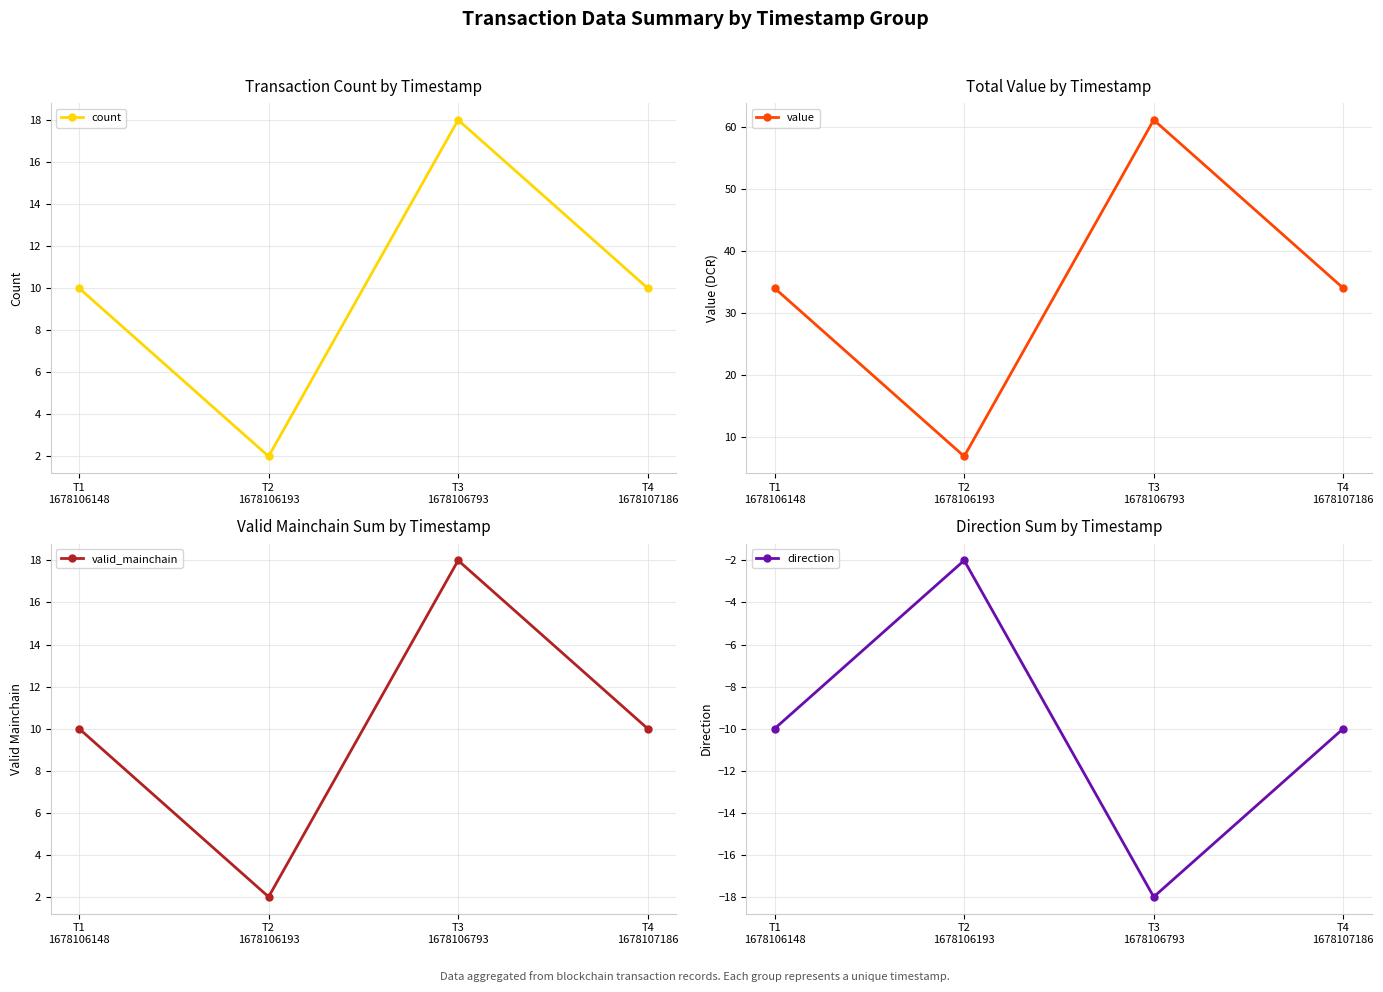

The value of valid_mainchain at T3
1678106793 is 18.0. True or false?

True